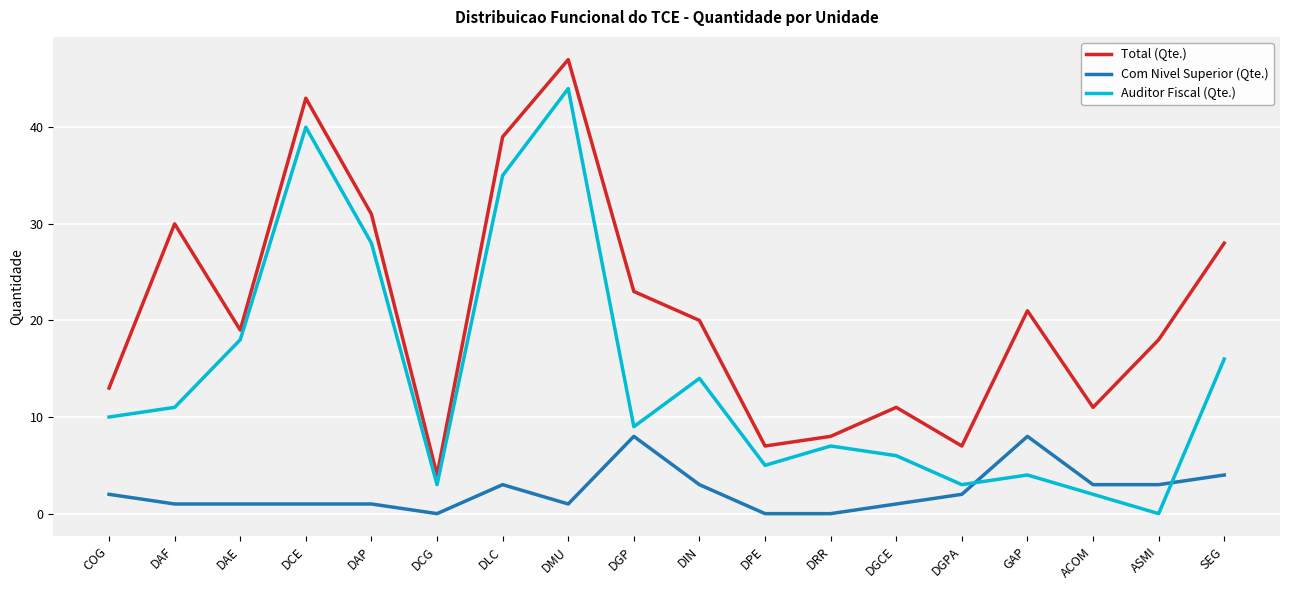

How many values in the Com Nivel Superior (Qte.) series are below 2?

9